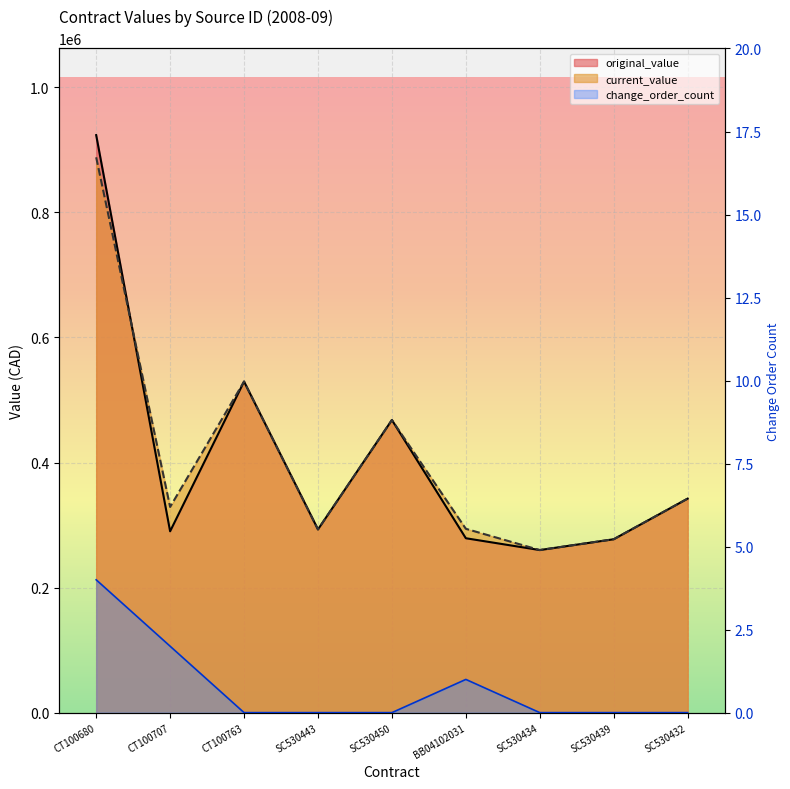

Where is the first local maximum for change_order_count?

BB04102031